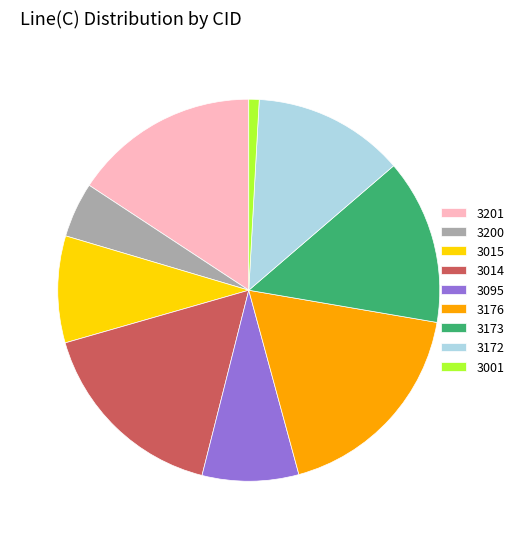

Count the number of slices in the pie.

9